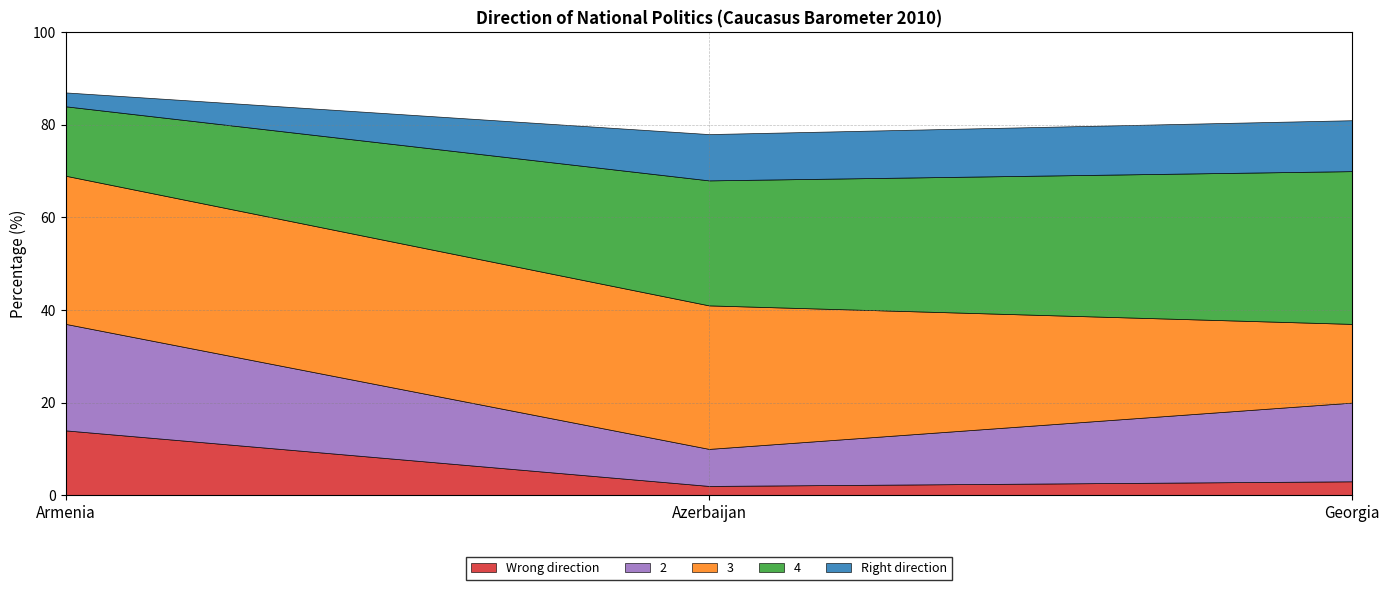

Reading left to right, extract all data points from this chart.

Wrong direction: 14	2	3
2: 23	8	17
3: 32	31	17
4: 15	27	33
Right direction: 3	10	11